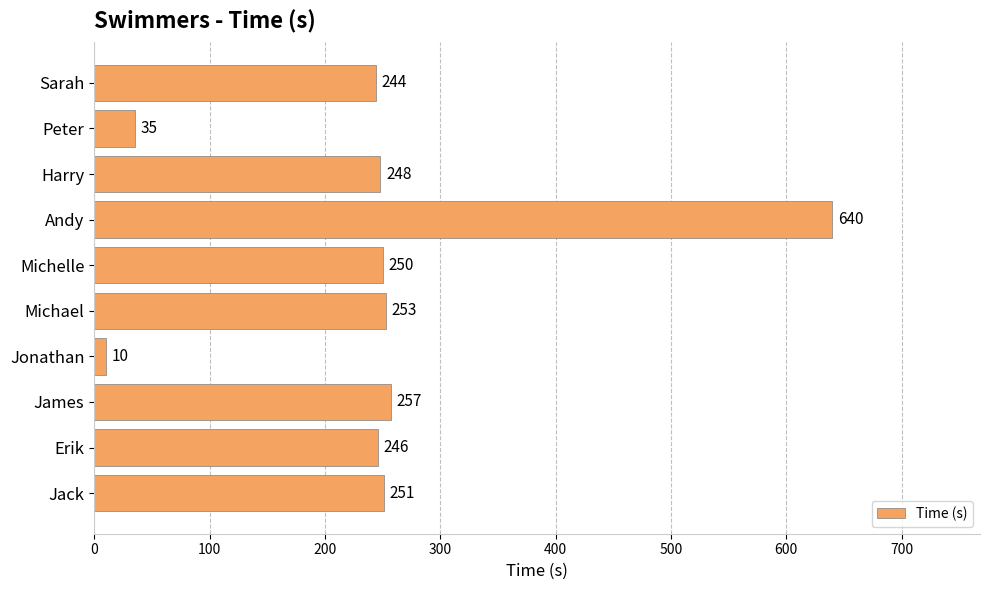

Are the bars horizontal?

Yes